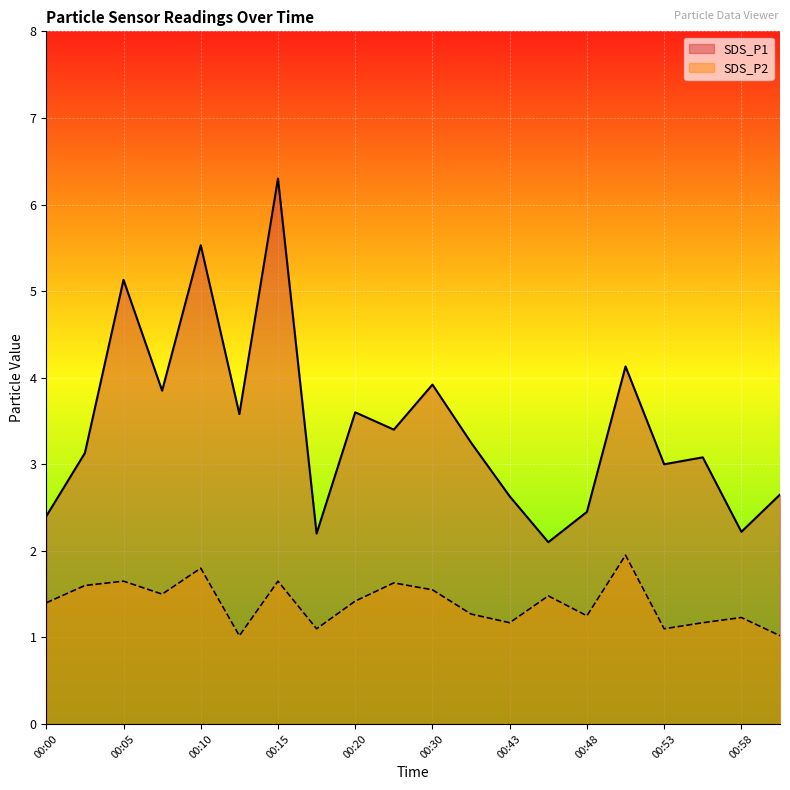

True or false: SDS_P2 has a value of 0.7 at 00:20.

False